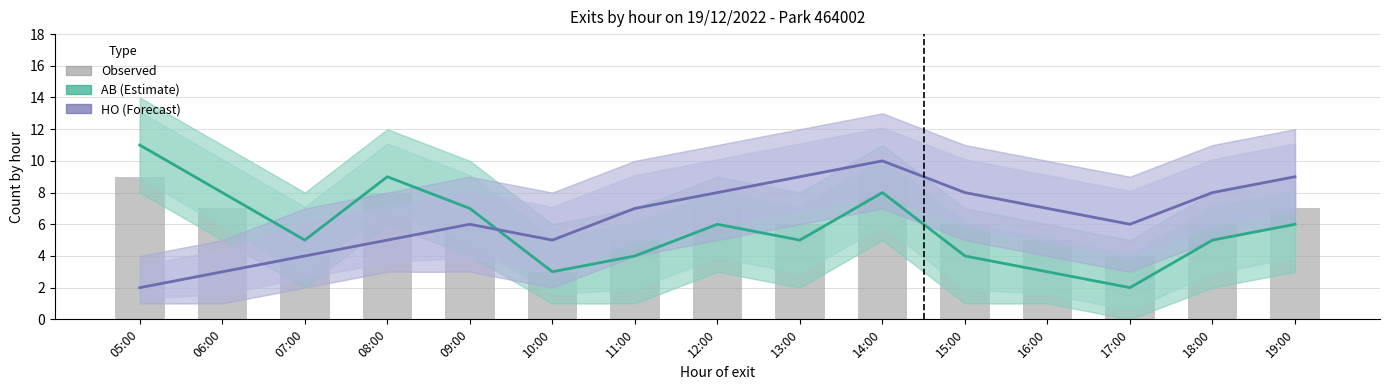

What is the sum of all AB (Estimate) values?

86